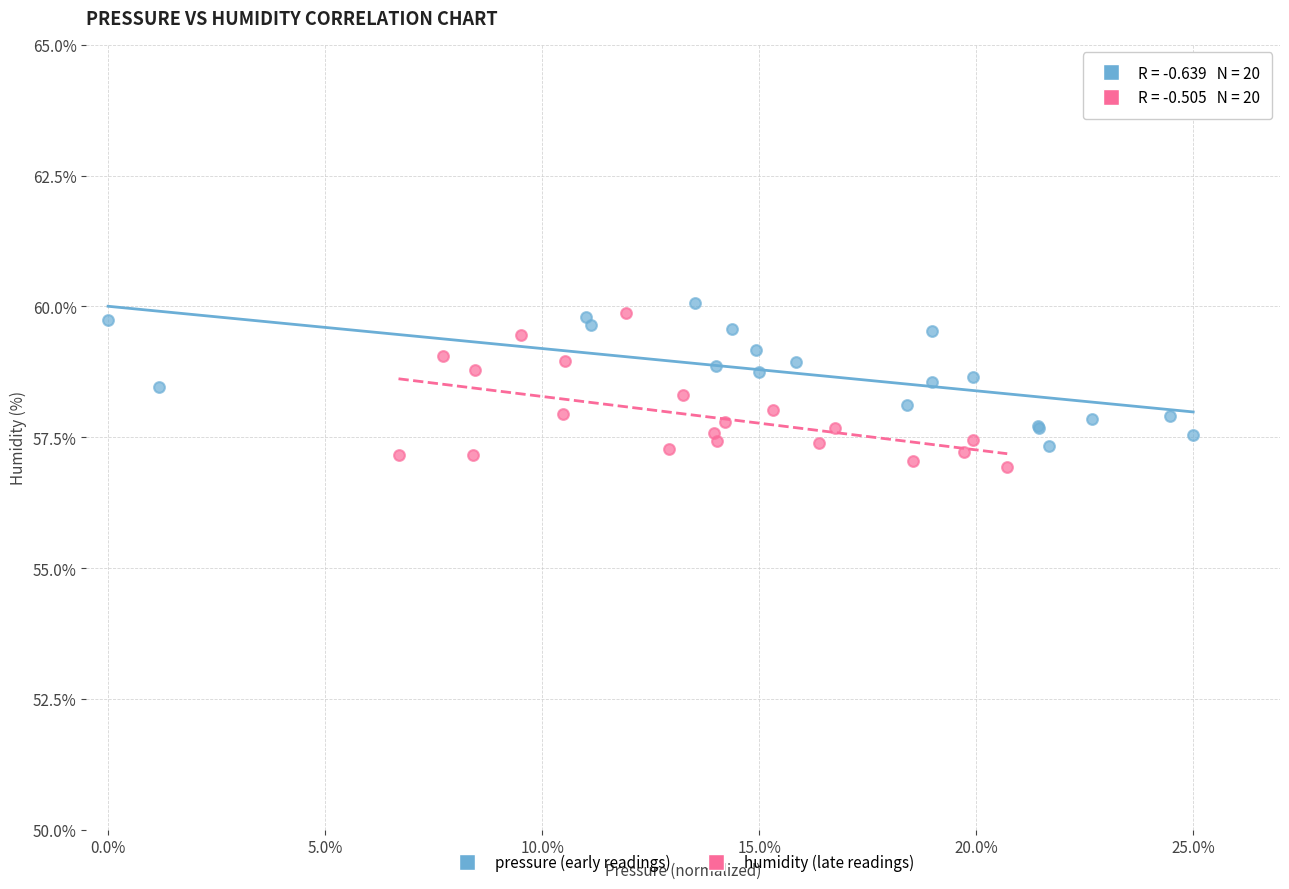

What are all the series names shown in the legend?

pressure (early readings), humidity (late readings)